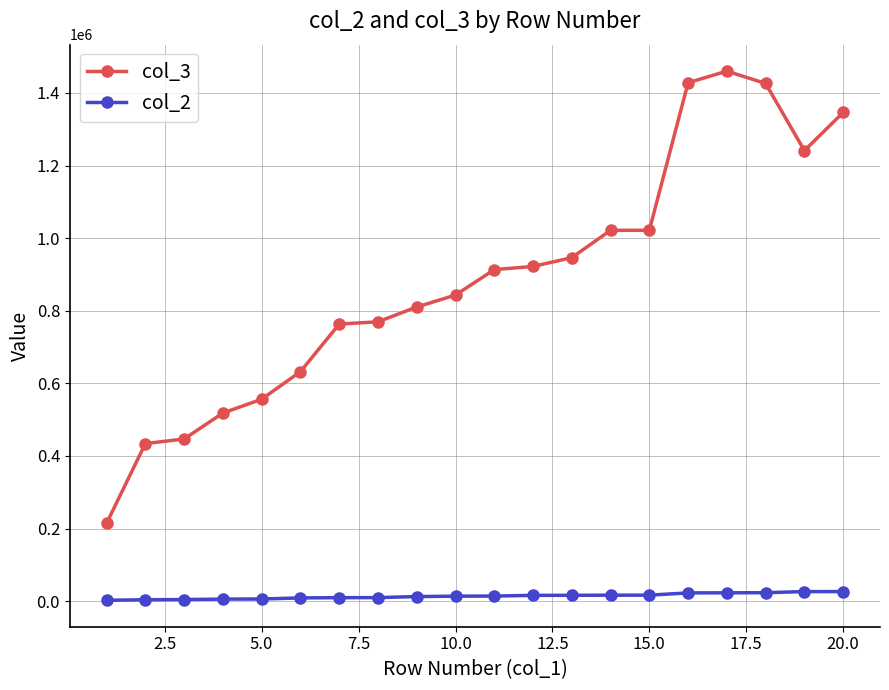

True or false: col_2 and col_3 intersect in this chart.

False